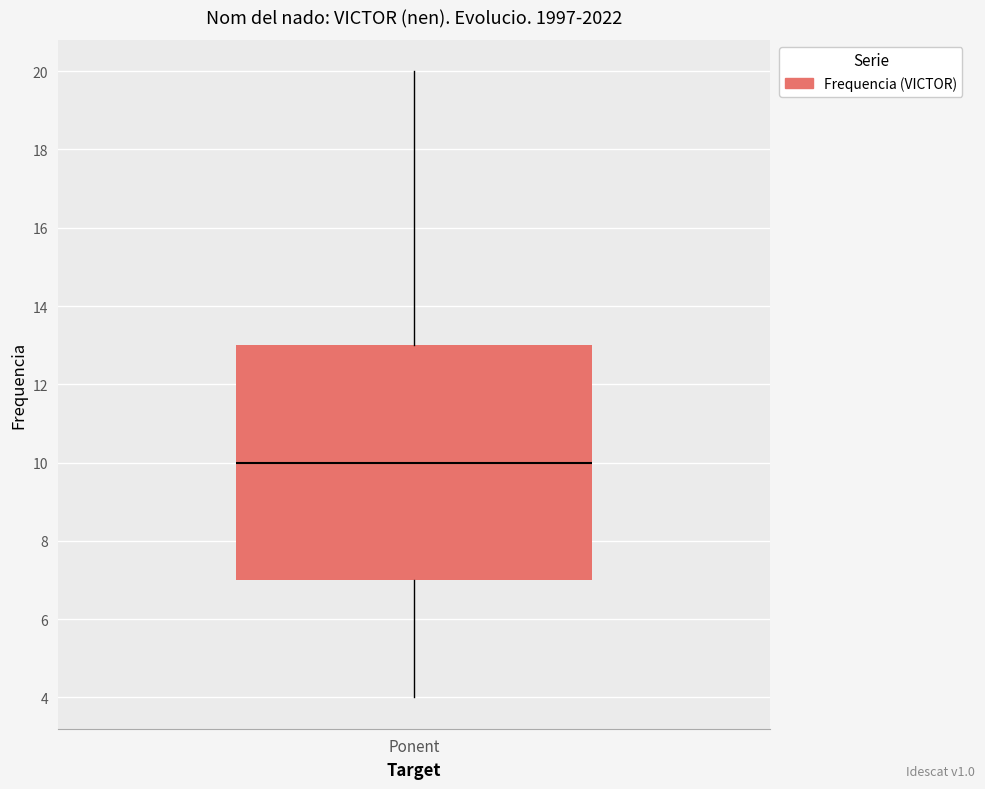

Where does the lower whisker of the box for Ponent end on the y-axis? The values are not printed on the chart, so give them approximately, as read against the axis.

4